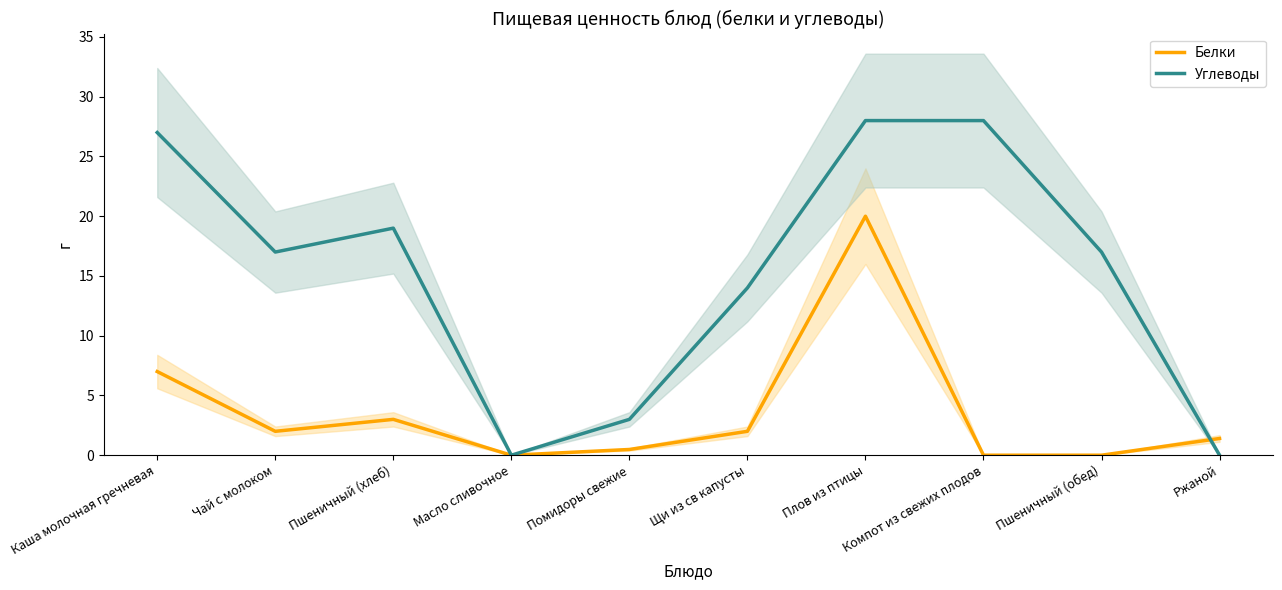

Where does the Белки series first go above 2?

Каша молочная гречневая